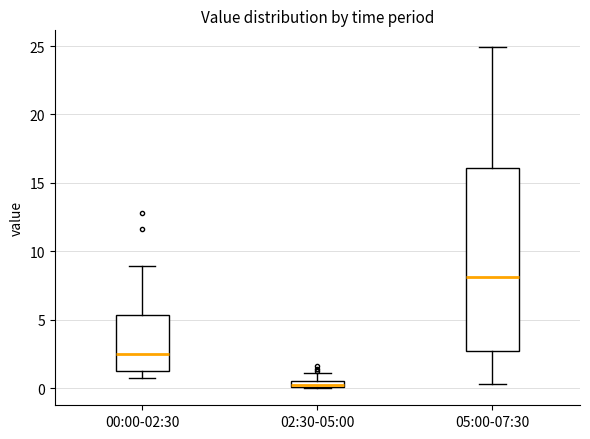

Which box has the highest median line?

05:00-07:30